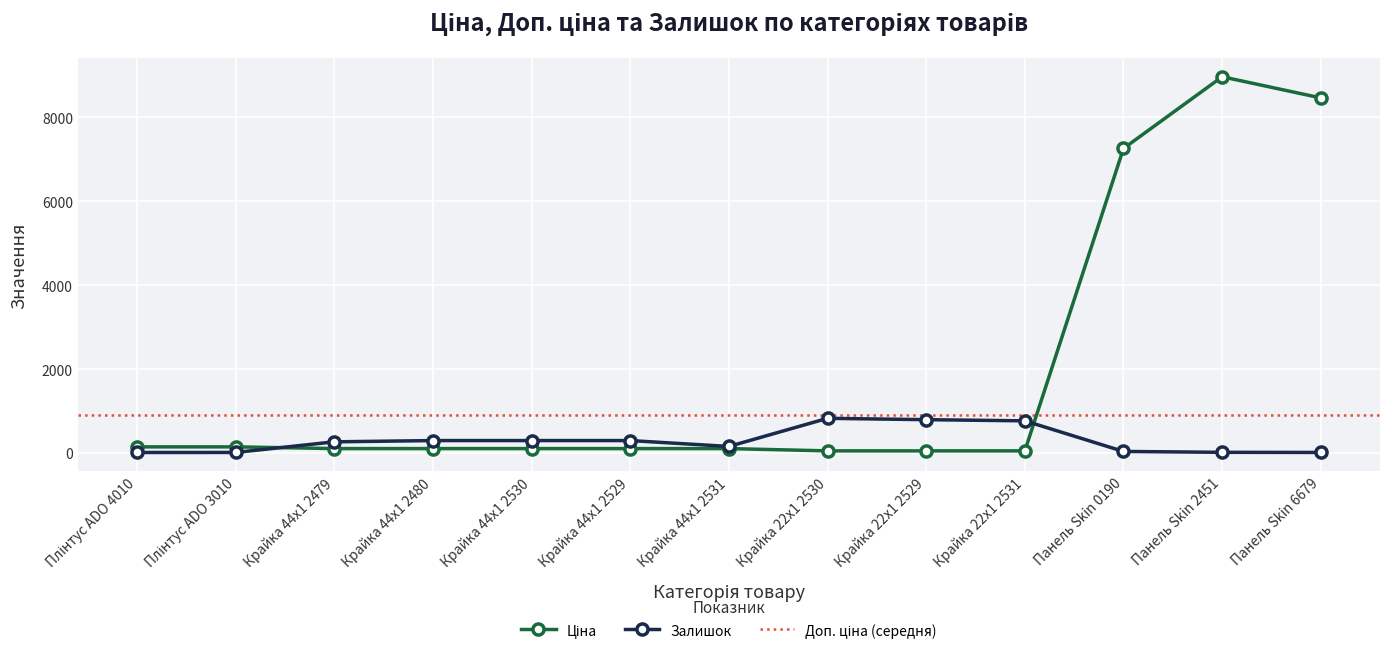

Reading left to right, what are all the values shown in this chart?

Ціна: Плінтус ADO 4010=150.0	Плінтус ADO 3010=150.0	Крайка 44x1 2479=109.0	Крайка 44x1 2480=109.0	Крайка 44x1 2530=109.0	Крайка 44x1 2529=109.0	Крайка 44x1 2531=109.0	Крайка 22x1 2530=54.5	Крайка 22x1 2529=54.5	Крайка 22x1 2531=54.5	Панель Skin 0190=7258.9	Панель Skin 2451=8966.9	Панель Skin 6679=8463.0
Залишок: Плінтус ADO 4010=16.0	Плінтус ADO 3010=17.0	Крайка 44x1 2479=270.0	Крайка 44x1 2480=300.0	Крайка 44x1 2530=300.0	Крайка 44x1 2529=300.0	Крайка 44x1 2531=160.0	Крайка 22x1 2530=830.0	Крайка 22x1 2529=798.0	Крайка 22x1 2531=770.0	Панель Skin 0190=41.0	Панель Skin 2451=20.0	Панель Skin 6679=17.0